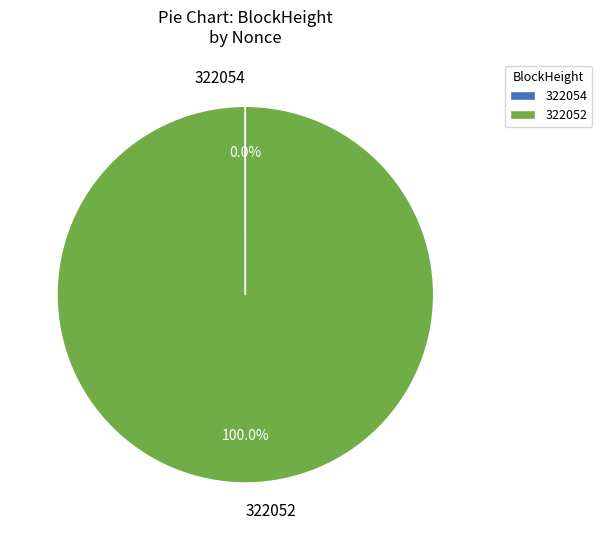

What is the largest slice in the pie chart?

322052